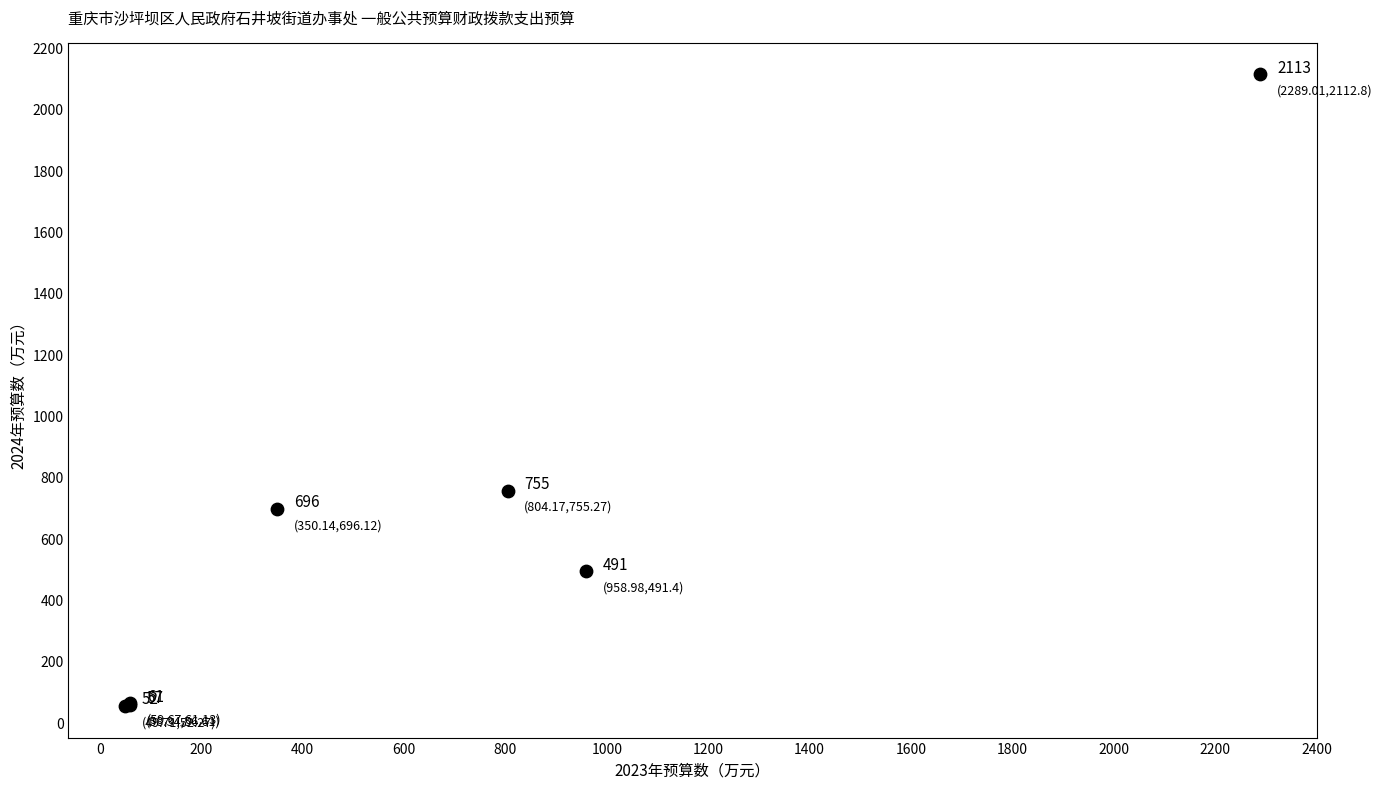

What Y value in the scatter plot is closest to 1082?

755.3